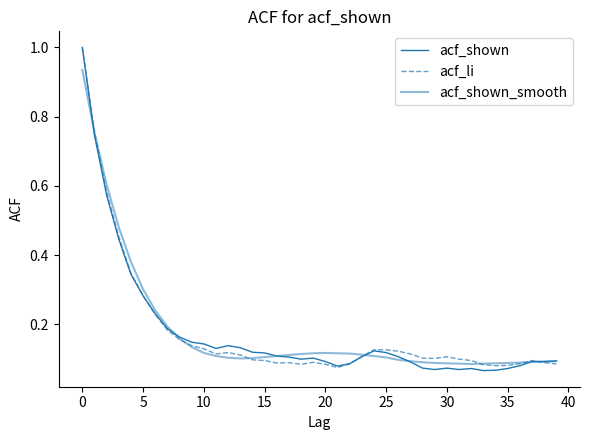

Does the chart display data point markers on the line(s)?

No